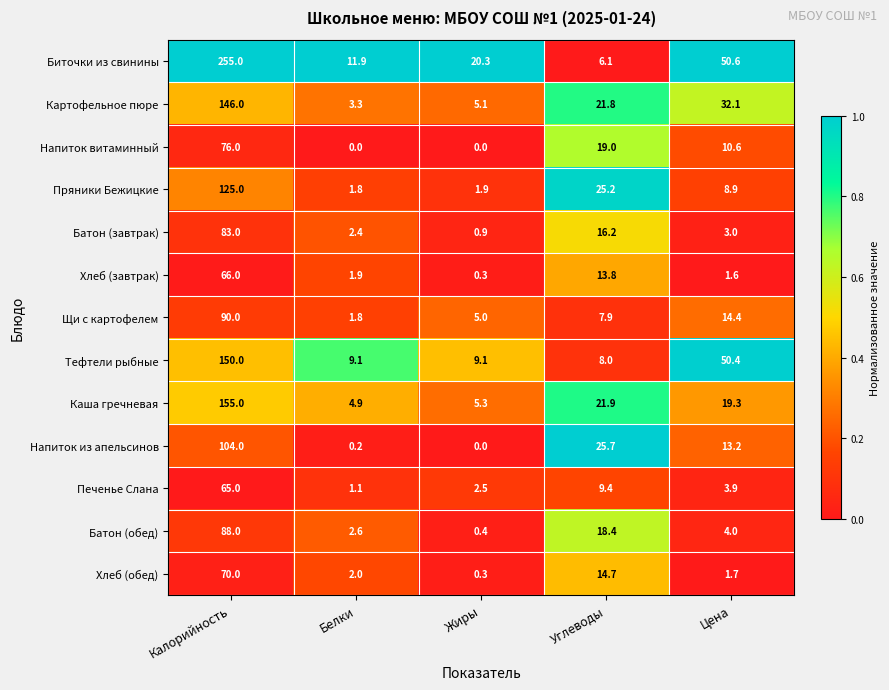

What is the highest value of the Биточки из свинины series?

255.0